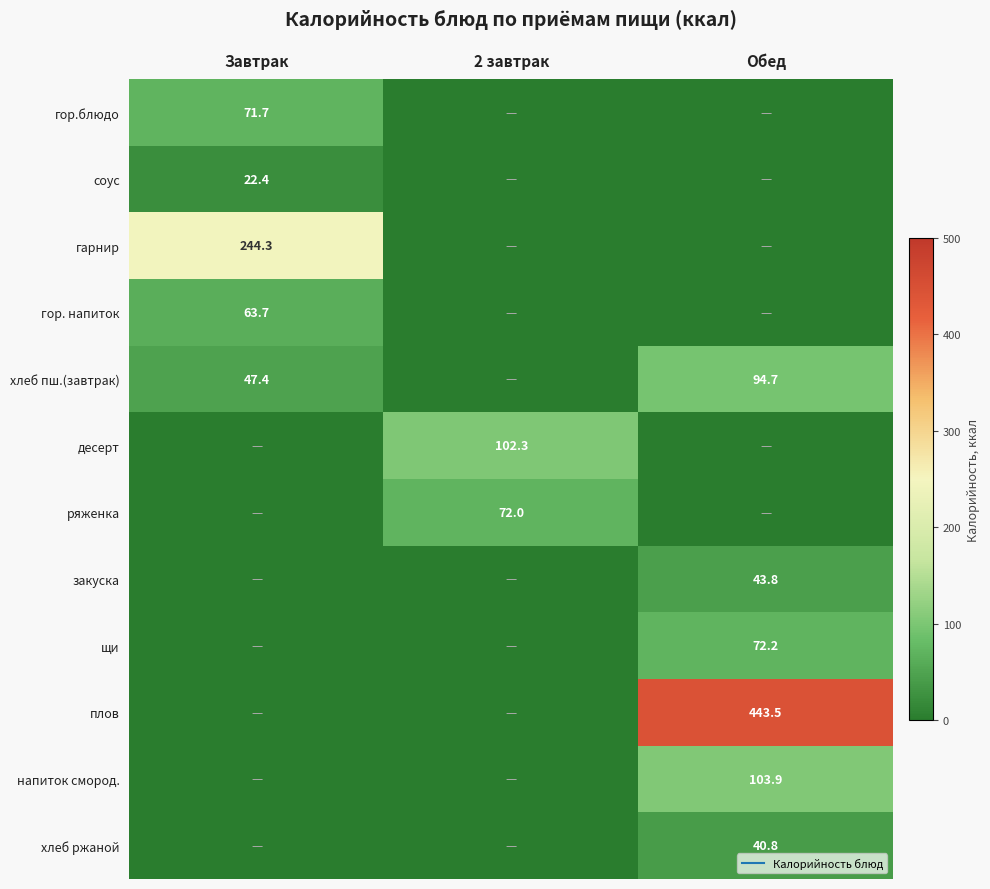

True or false: соус has a value of 0.0 at Обед.

True